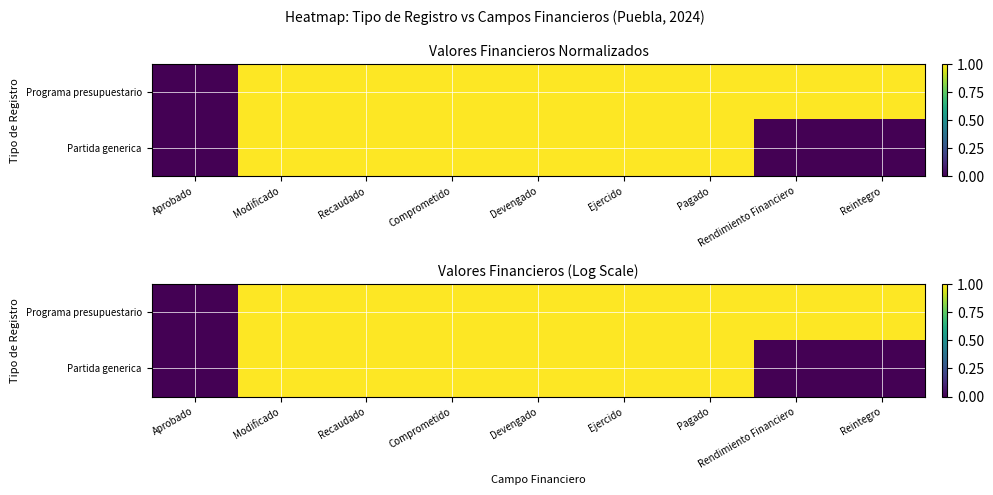

What is the greatest value displayed?

1